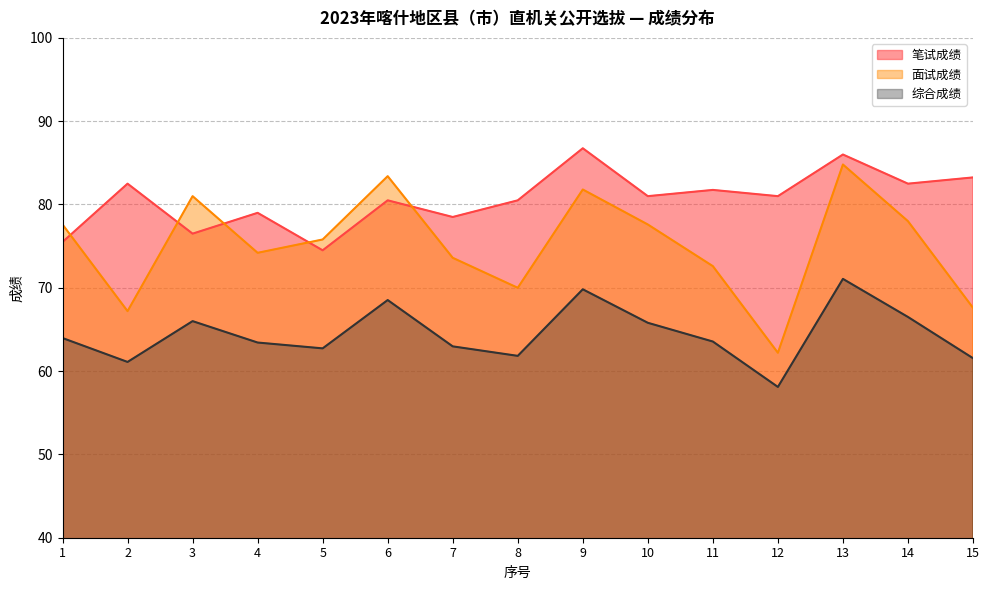

The value of 笔试成绩 at 8 is 36.4. True or false?

False